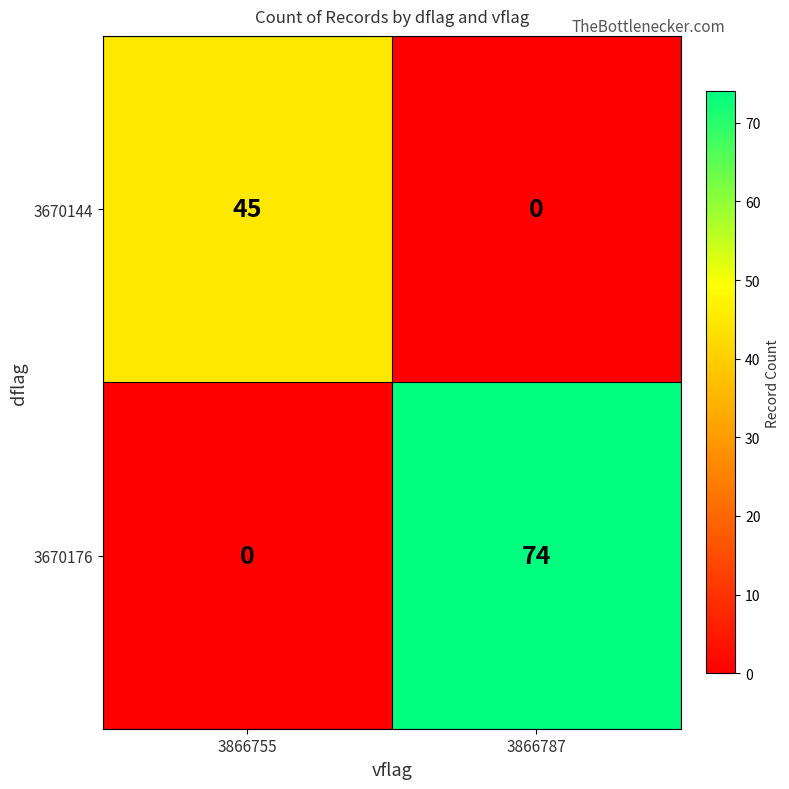

Reading left to right, transcribe all the data shown in this chart.

3670144: 3866755=45	3866787=0
3670176: 3866755=0	3866787=74